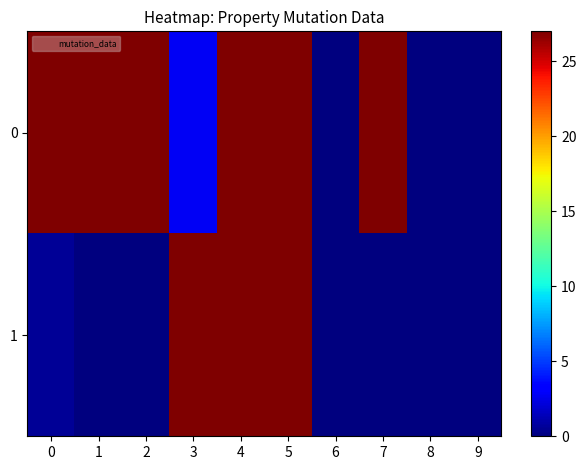

At which category is the sum across all series the highest?

5